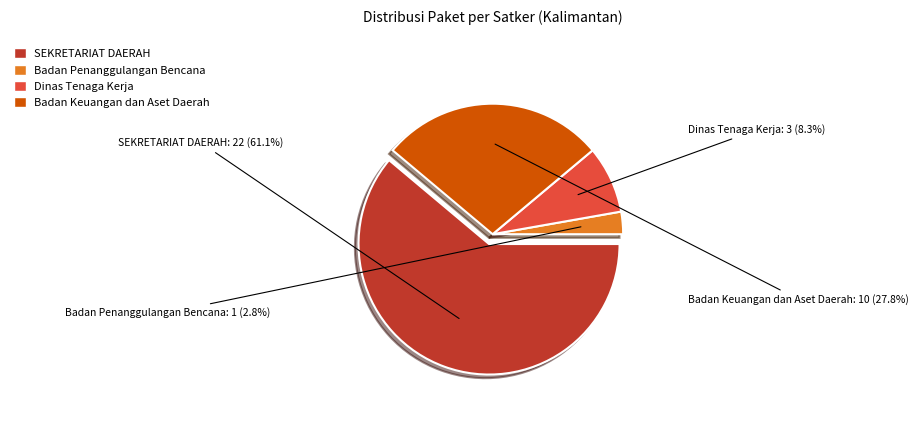

Is Dinas Tenaga Kerja dan Transmigrasi (2) the majority of the pie?

No